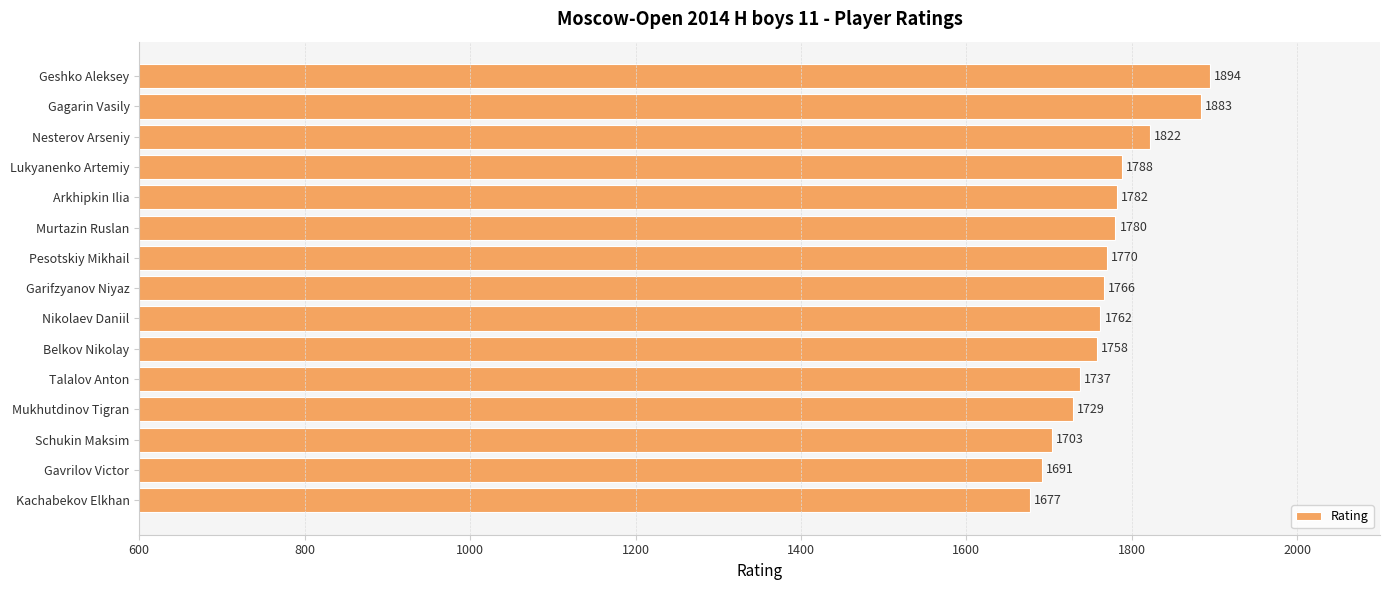

Which label corresponds to the largest value in the chart?

Geshko Aleksey